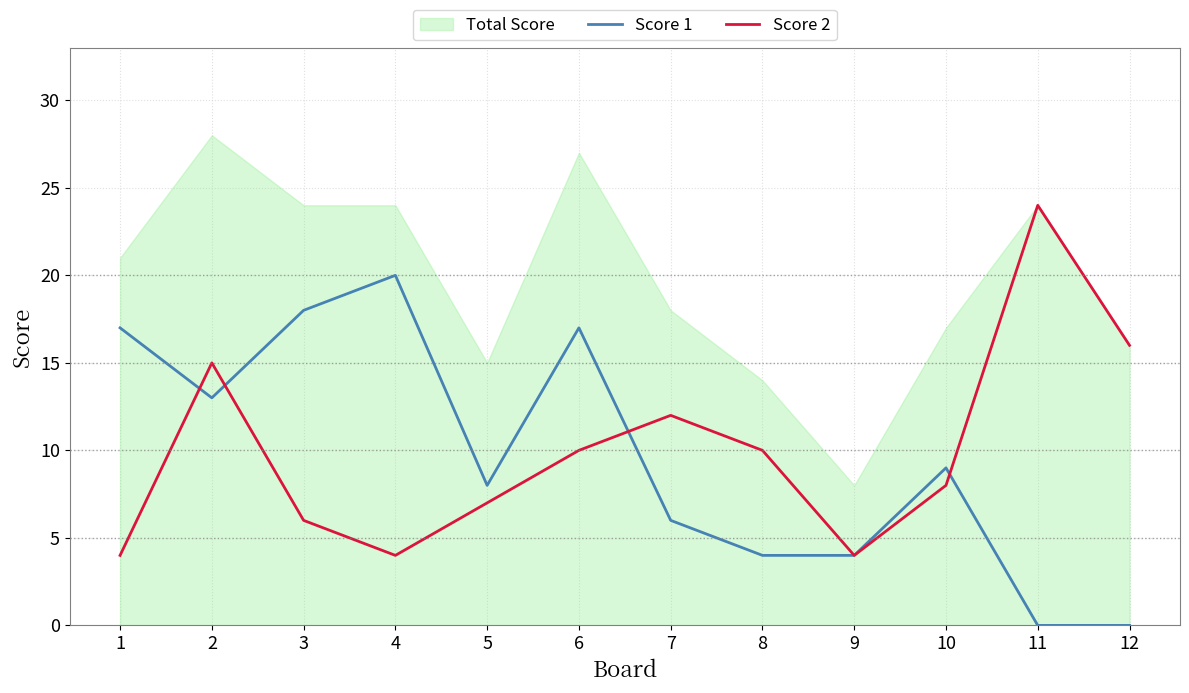

What is the value of the Score 2 point at the 5th from the left?

7